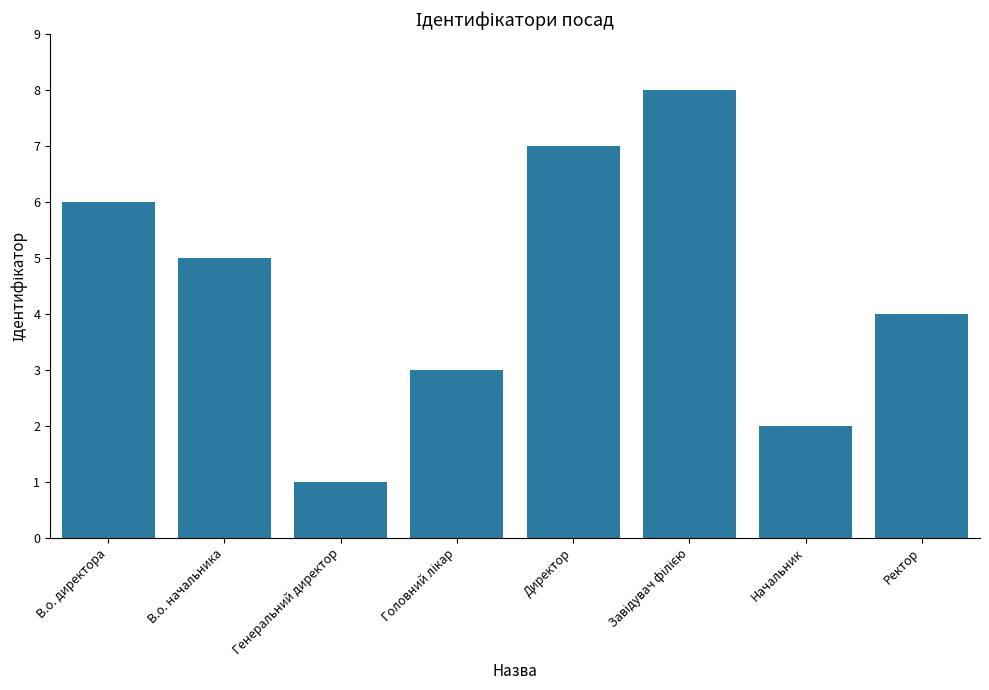

What is the difference between the second highest and second lowest values?

5